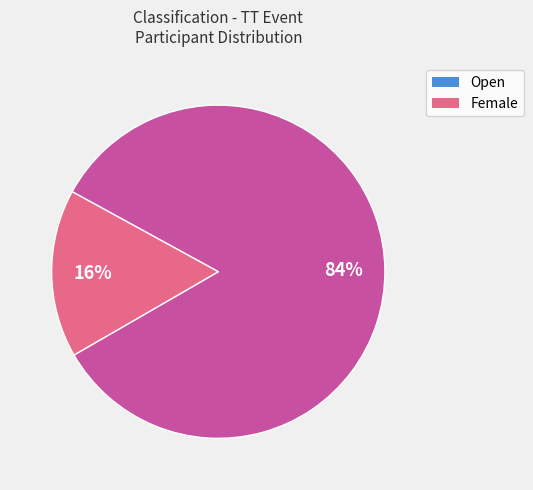

Which slice is the largest?

Open